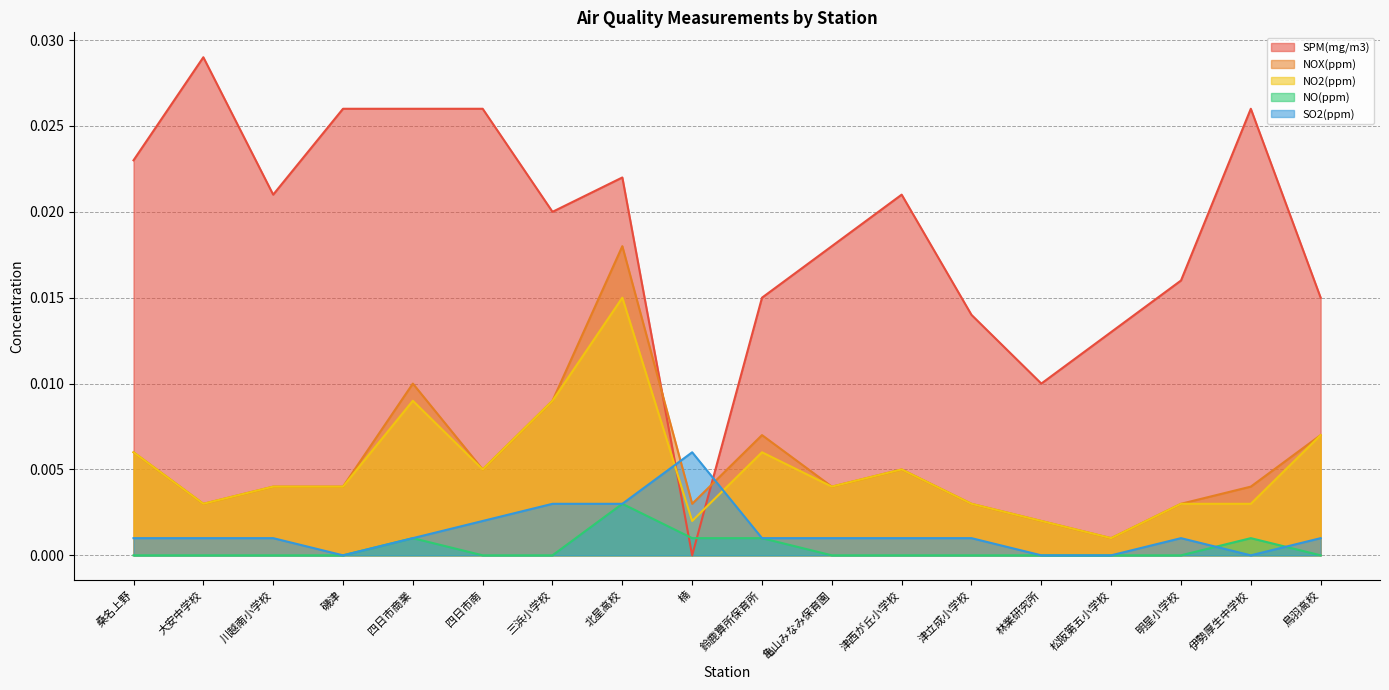

Which series has the largest range (max minus min)?

SPM(mg/m3)